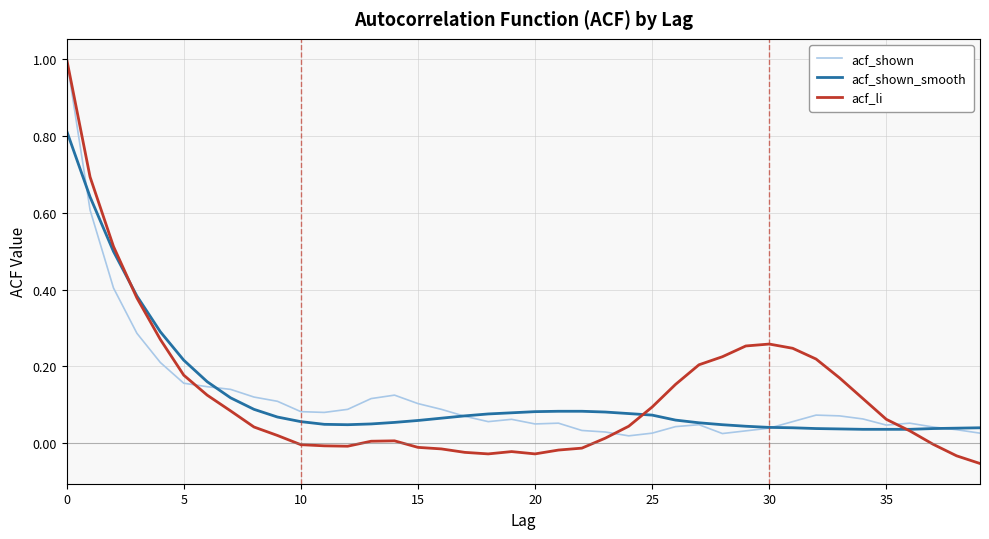

What is the greatest value displayed?

1.0